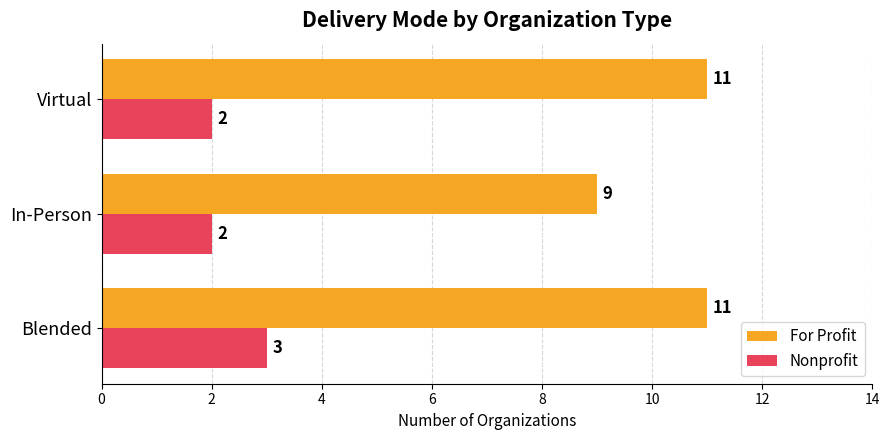

What is the maximum value shown in the chart?

11